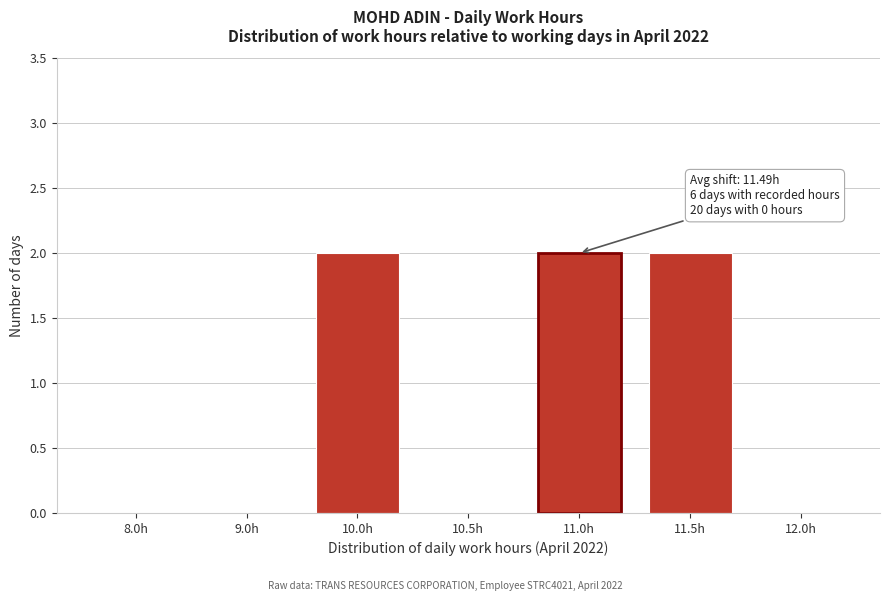

Reading left to right, list all the values displayed in this chart.

8.0h=0	9.0h=0	10.0h=2	10.5h=0	11.0h=2	11.5h=2	12.0h=0